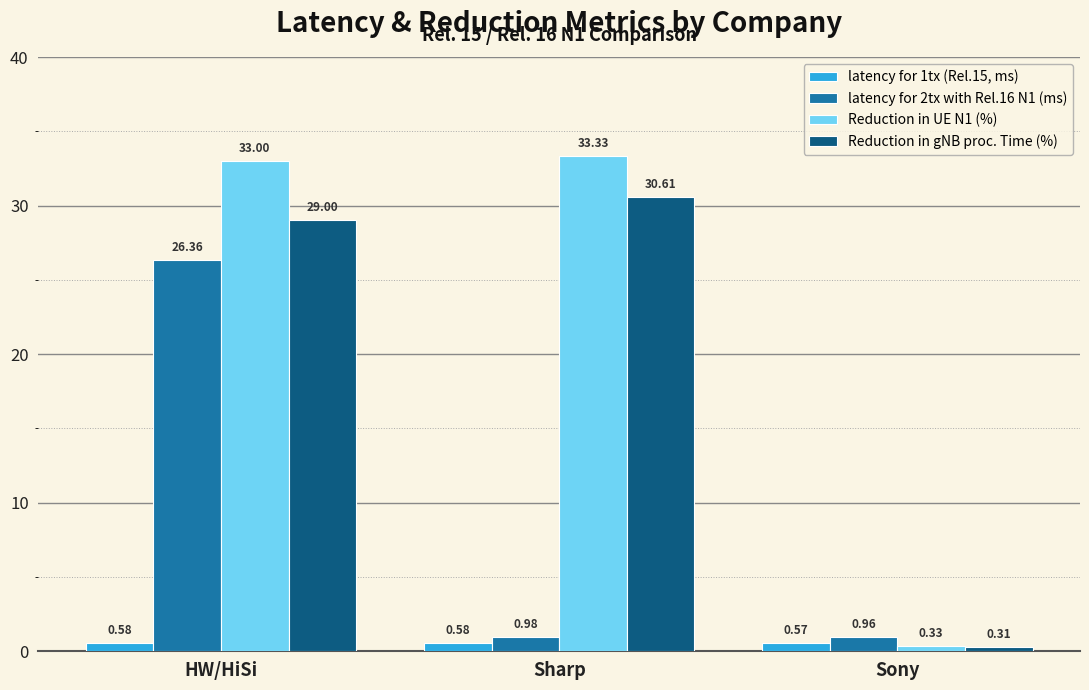

Where is latency for 1tx (Rel.15, ms) nearest to the value 0?

Sony